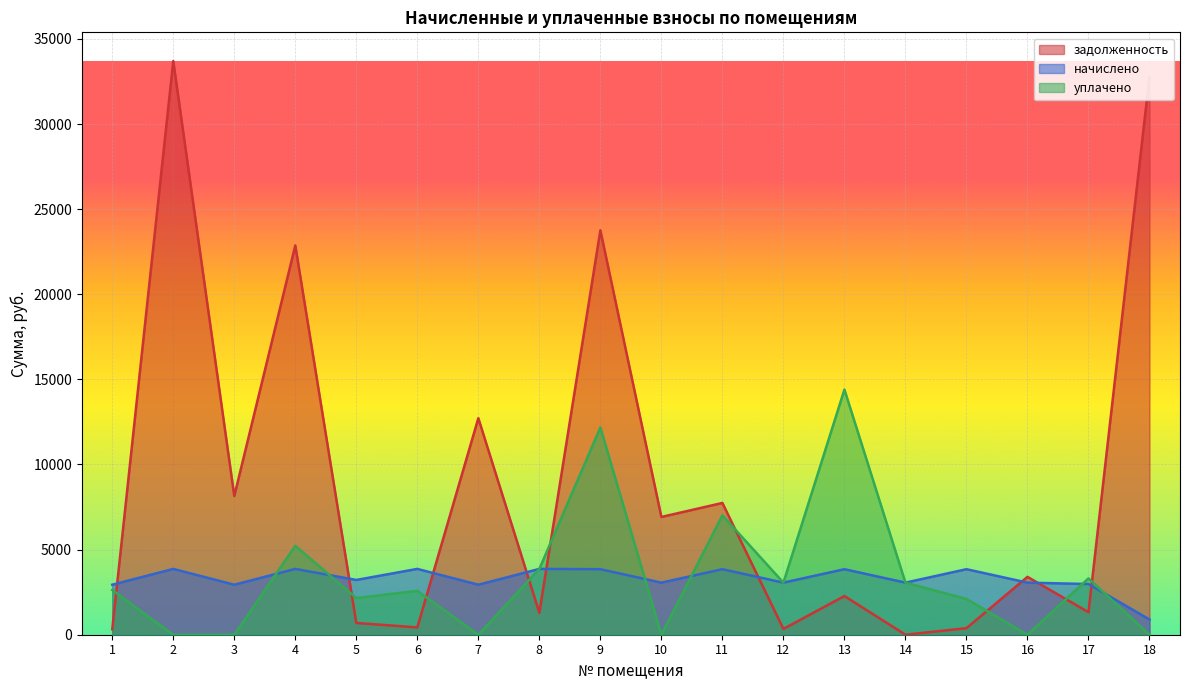

Which series has the largest total across all categories?

задолженность